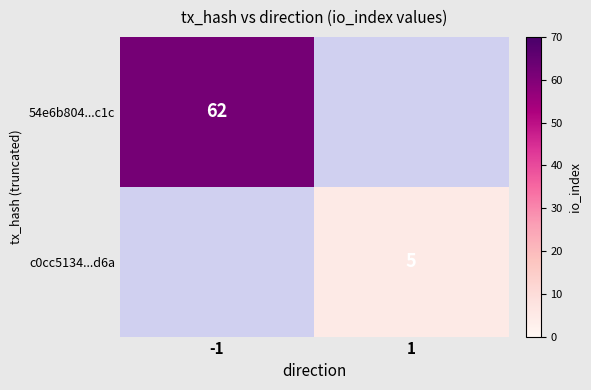

True or false: c0cc5134...d6a has a value of 5 at 1.

True